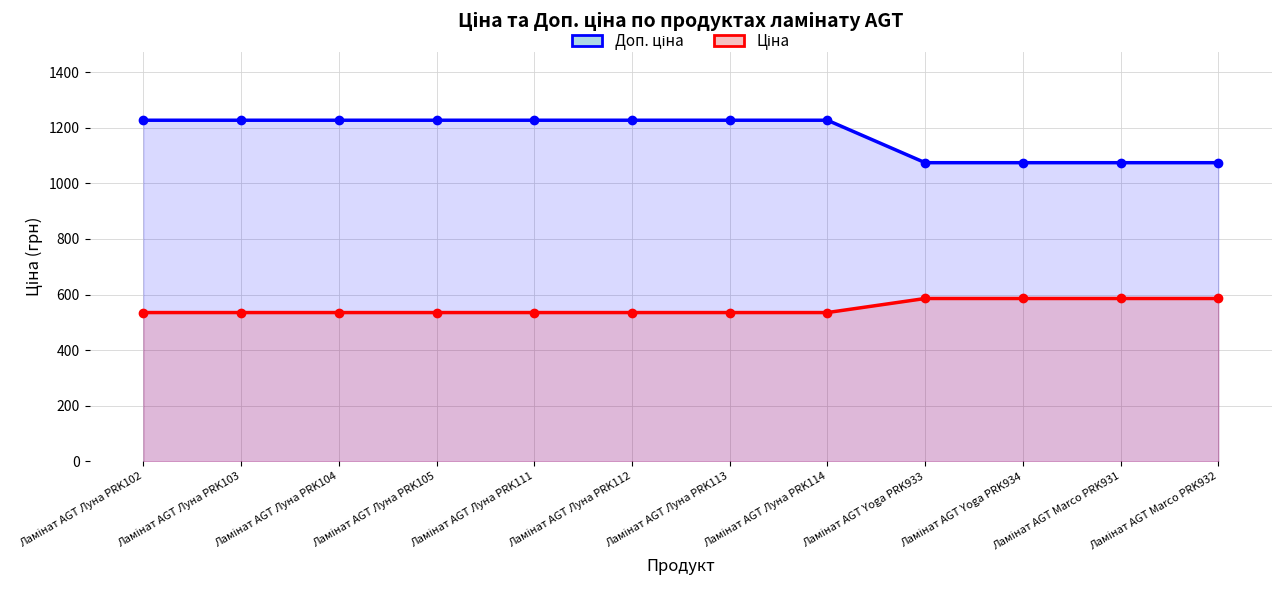

What are all the series names shown in the legend?

Доп. ціна, Ціна